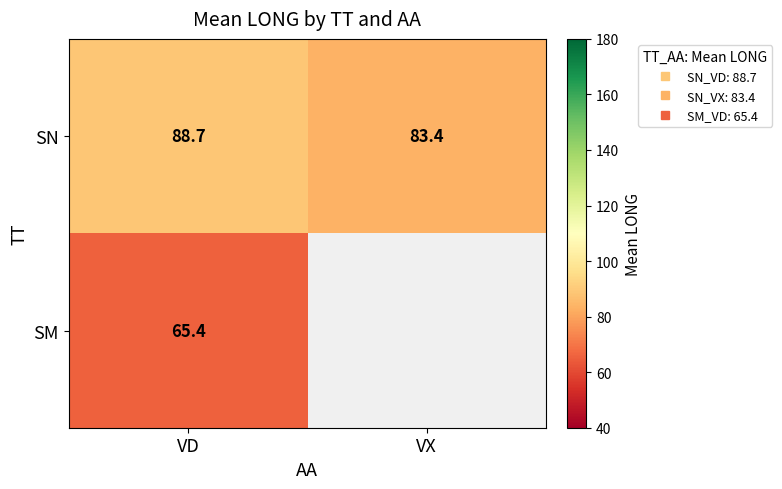

Which series has the largest total across all categories?

SN